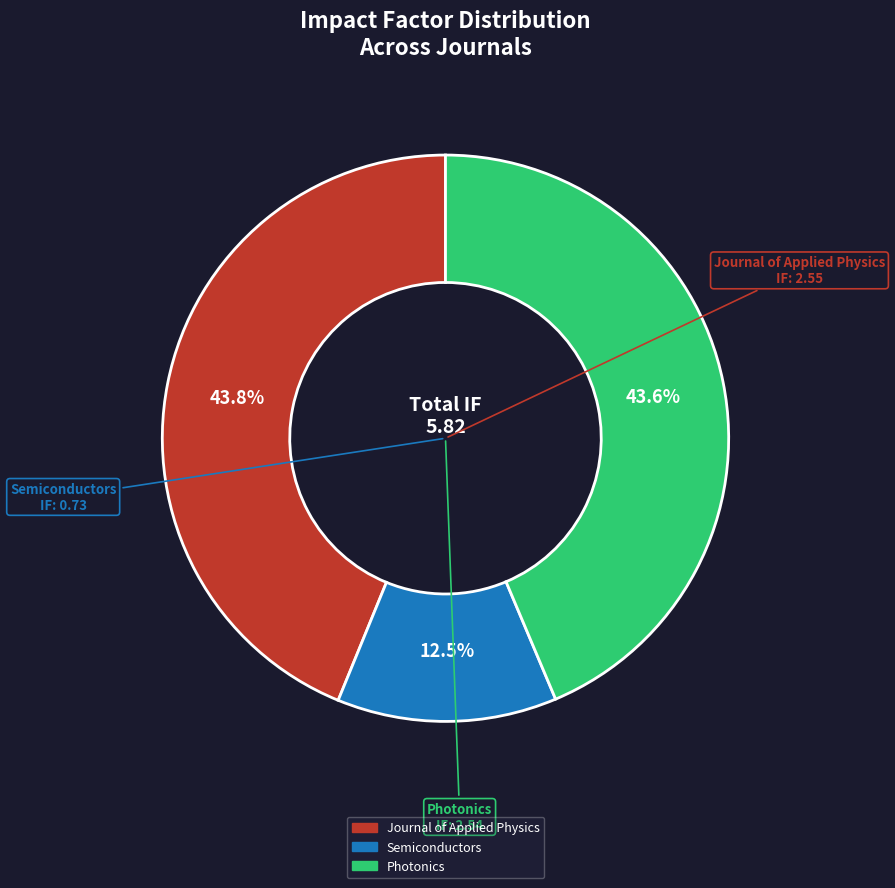

How many segments does this pie chart have?

3